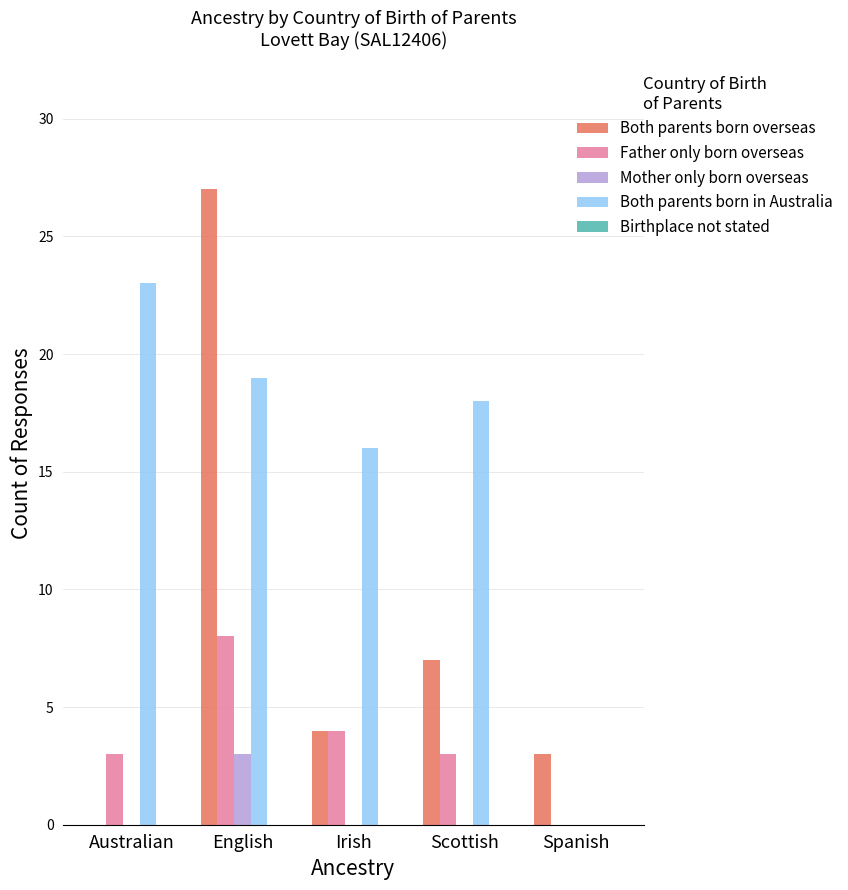

What value does the Both parents born in Australia series have at Scottish, to the nearest 10?

20